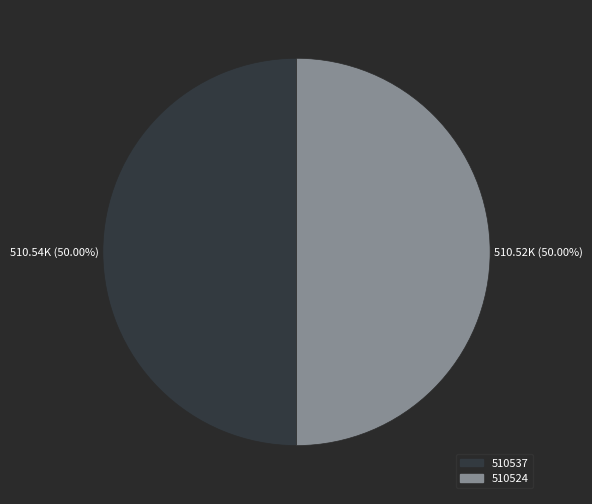

Approximately how many times larger is the value at 510537 compared to 510524?

1.0